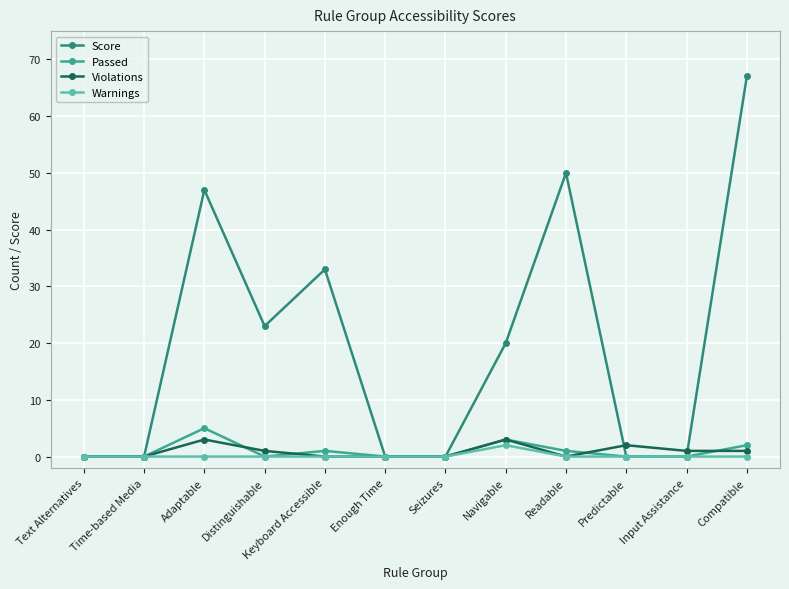

At which label does Warnings reach its peak?

Navigable